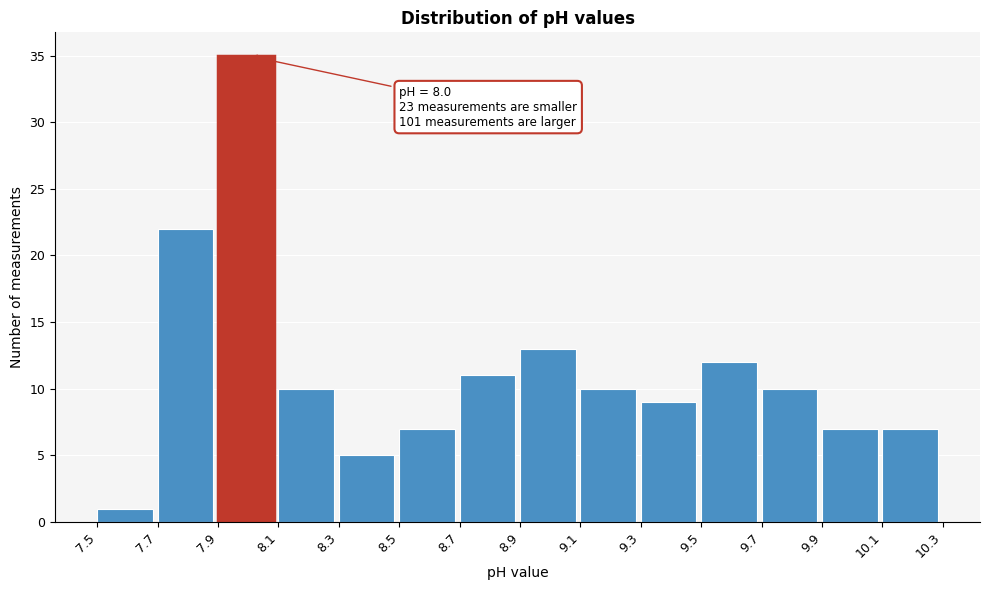

Which range on the x-axis has the tallest bar?

7.9 to 8.1